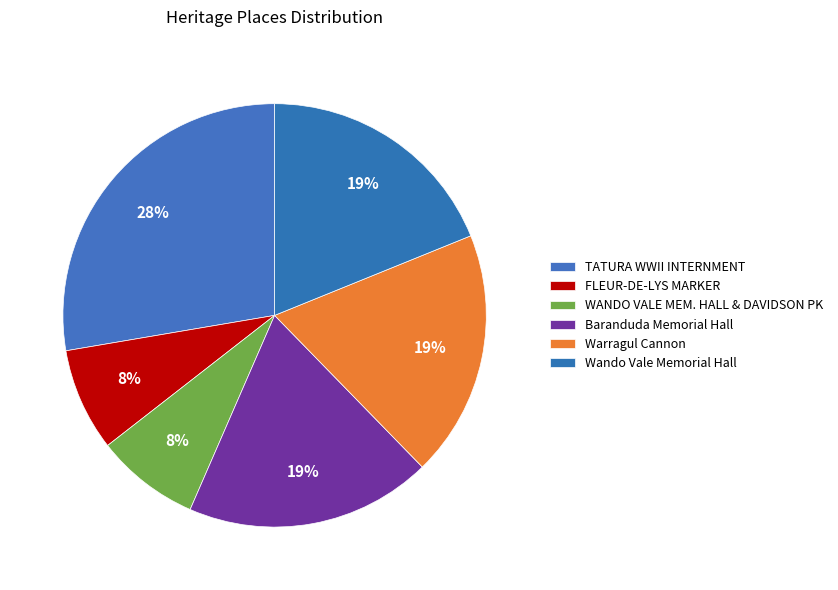

What percentage is the Wando Vale Memorial Hall slice, to the nearest percent?

19%